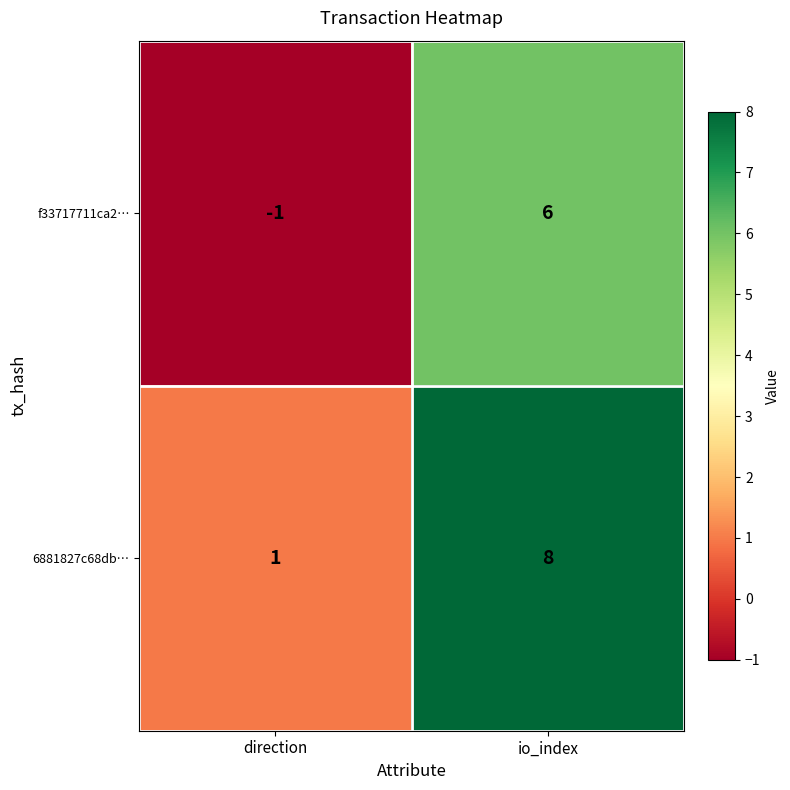

Rank the series at direction from lowest to highest value.

f33717711ca2…, 6881827c68db…